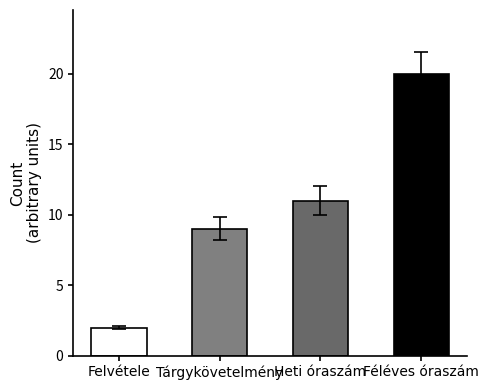

What is the difference between the second highest and second lowest values?

2